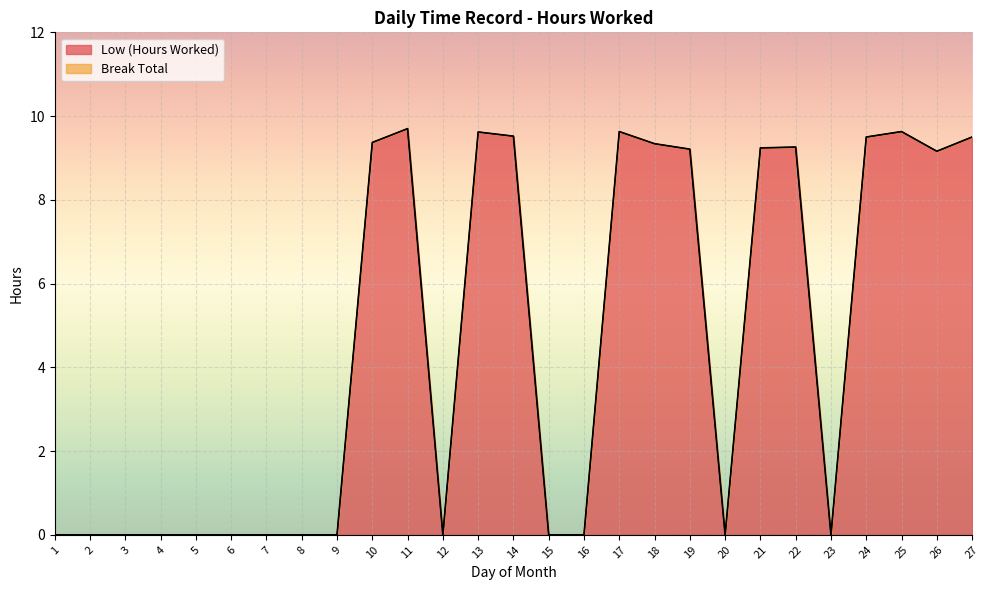

Where is the data nearest to the value 4?

1